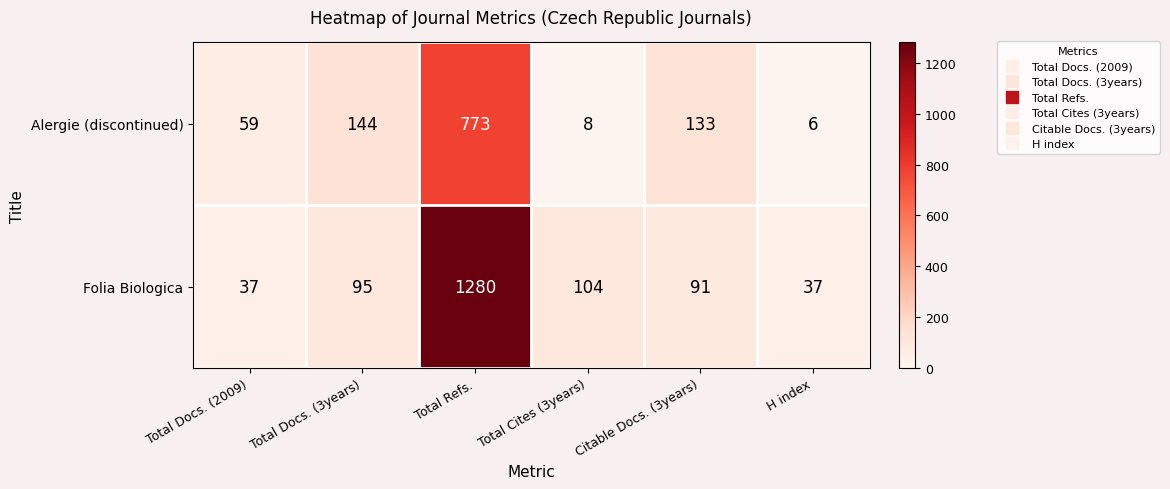

At which category is the sum across all series the highest?

Total Refs.